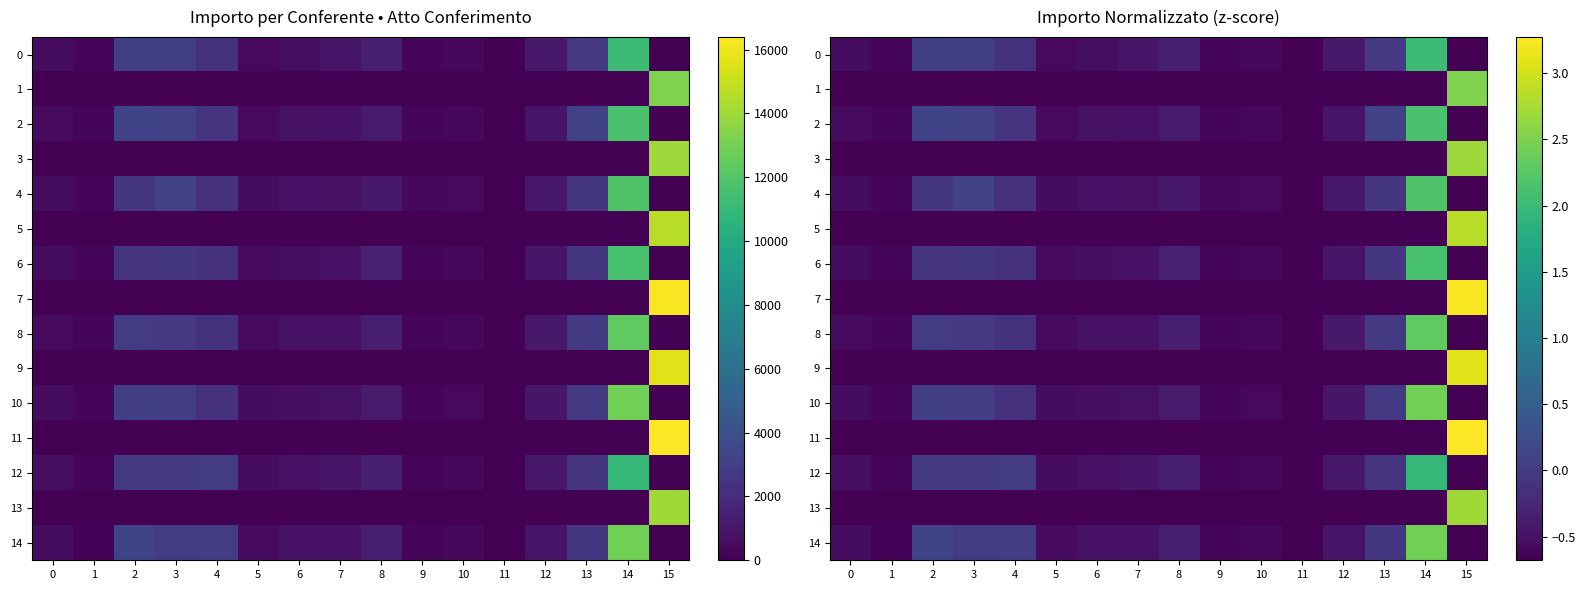

What is the maximum value shown in the chart?

3.3